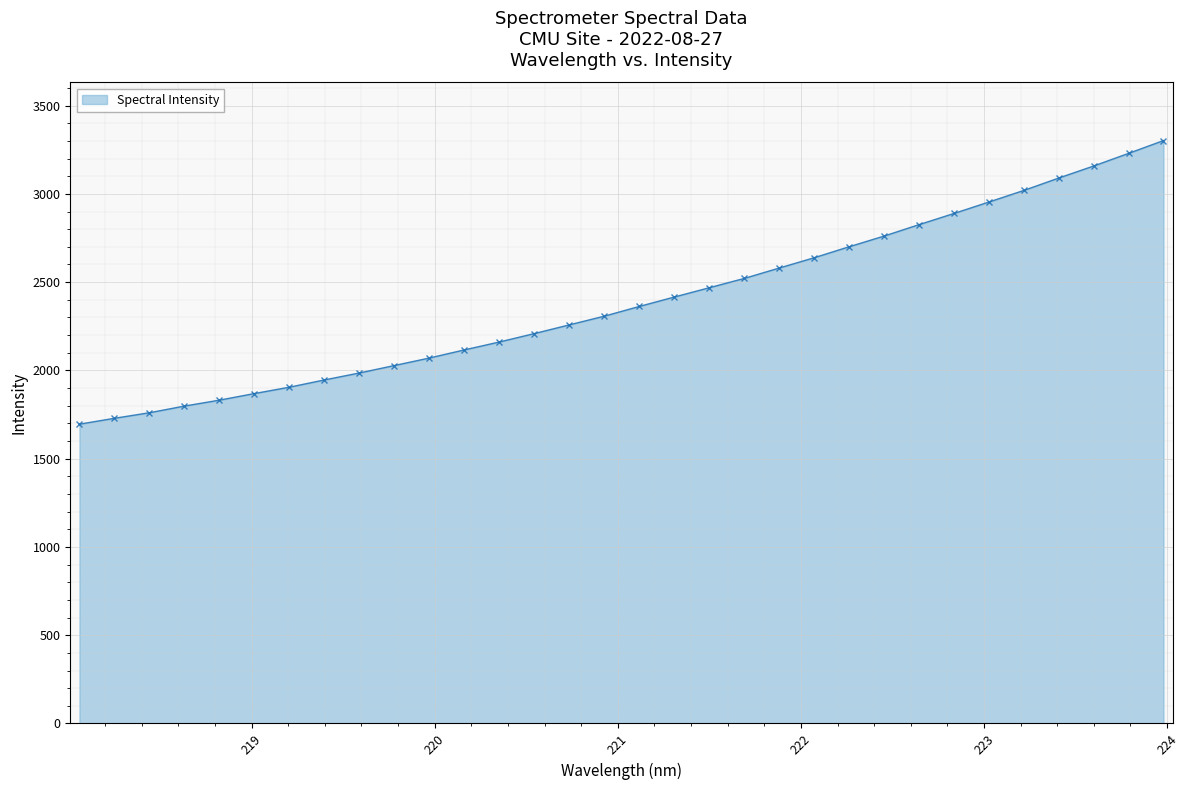

What is the value of the 13th point from the left?

2161.0